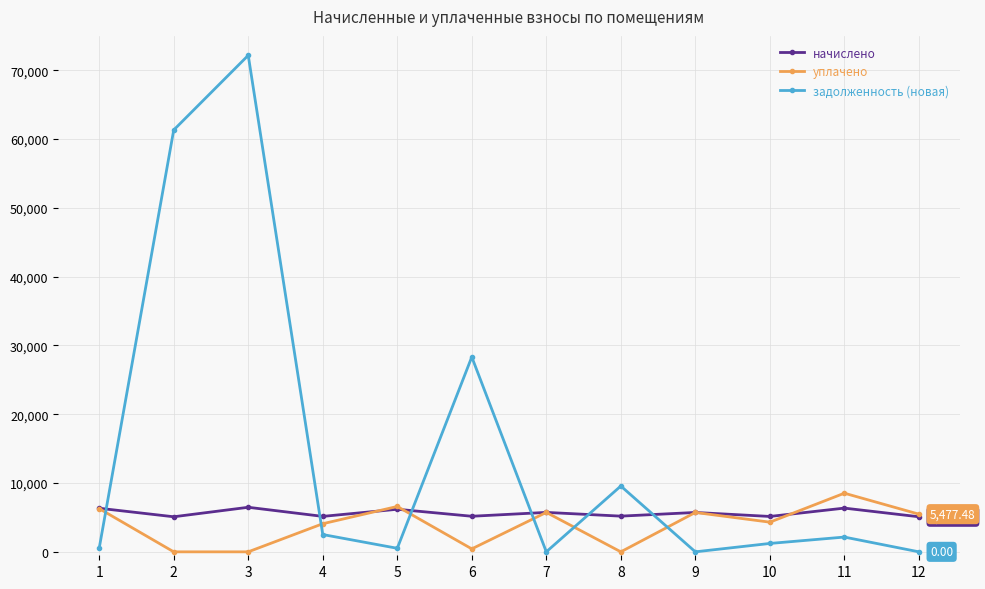

What is the maximum value for задолженность (новая)?

72173.1